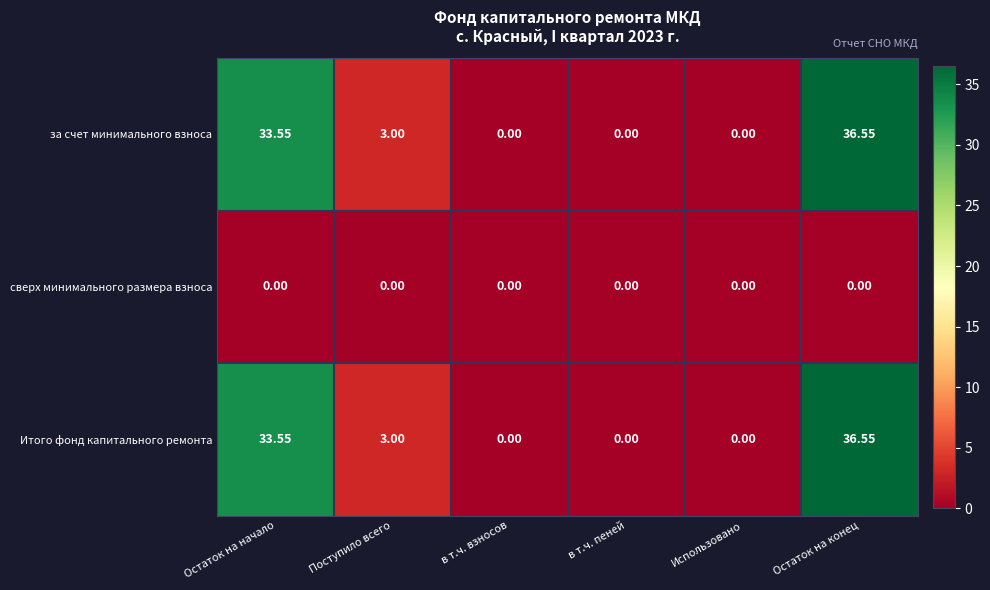

At which label does за счет минимального взноса reach its peak?

Остаток на конец